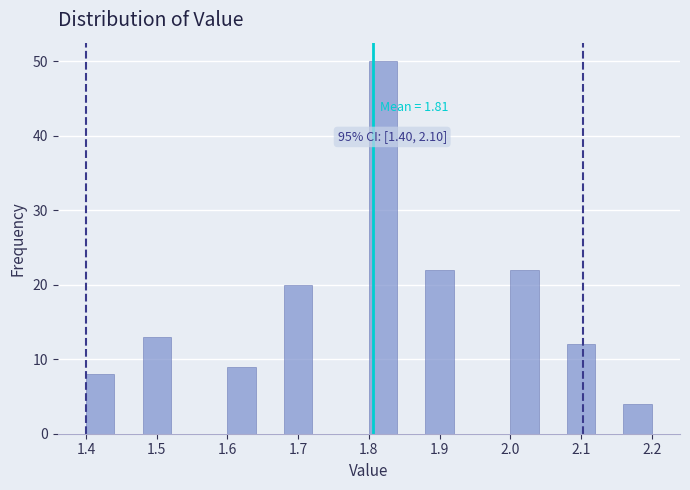

Which range on the x-axis has the tallest bar?

1.80 to 1.84